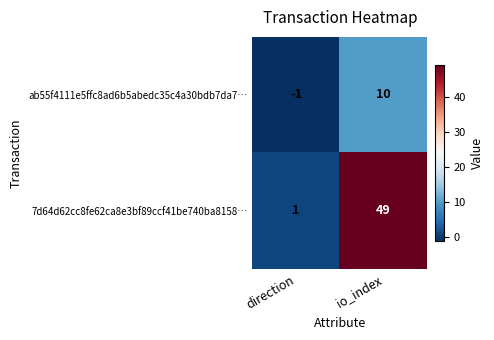

Reading left to right, extract all data points from this chart.

ab55f4111e5ffc8ad6b5abedc35c4a30bdb7da7…: -1	10
7d64d62cc8fe62ca8e3bf89ccf41be740ba8158…: 1	49